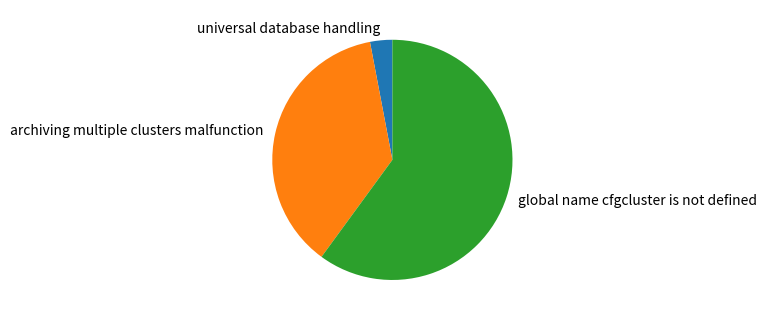

Do global name cfgcluster is not defined and universal database handling together represent more than half of the pie?

Yes